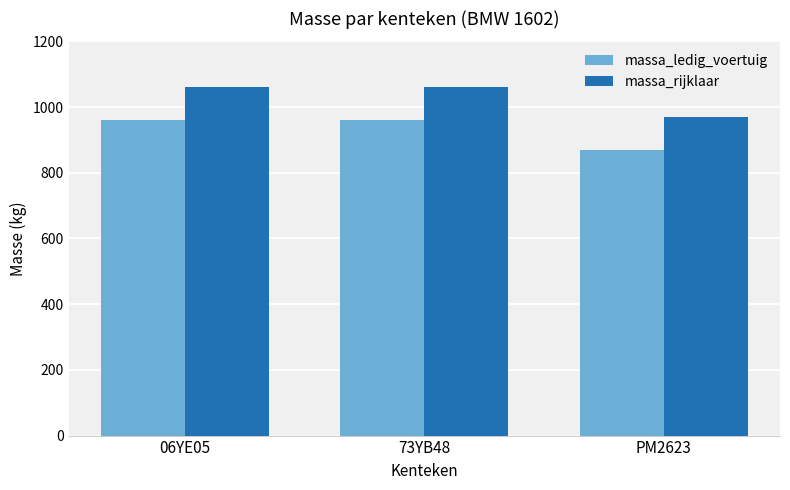

What is the maximum value shown in the chart?

1061